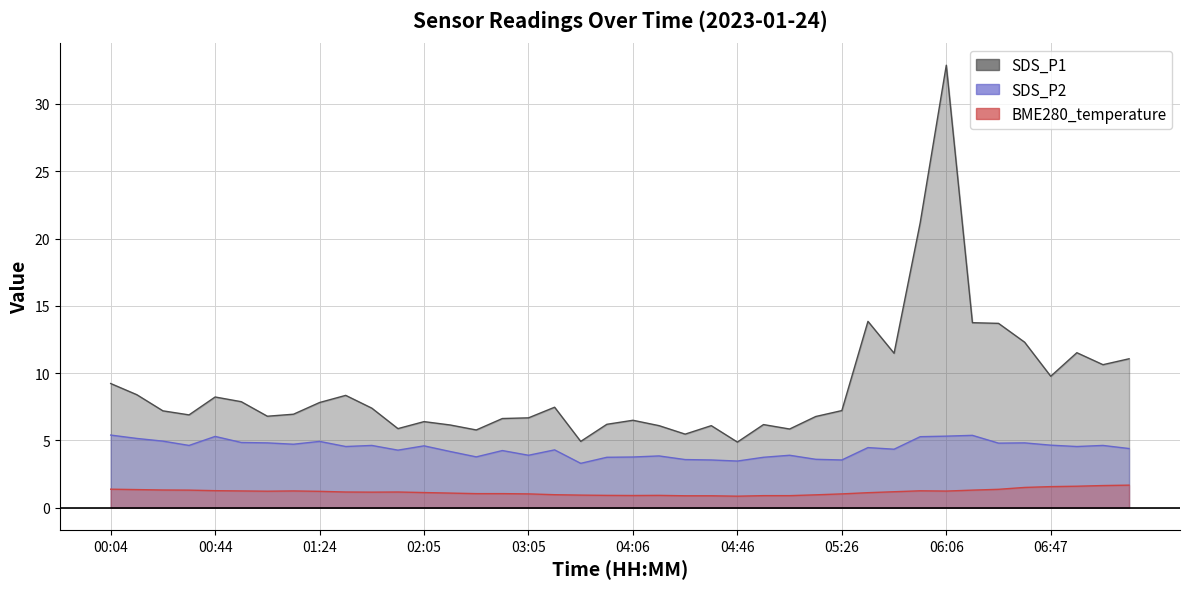

How many data points in SDS_P1 are above 7?

21